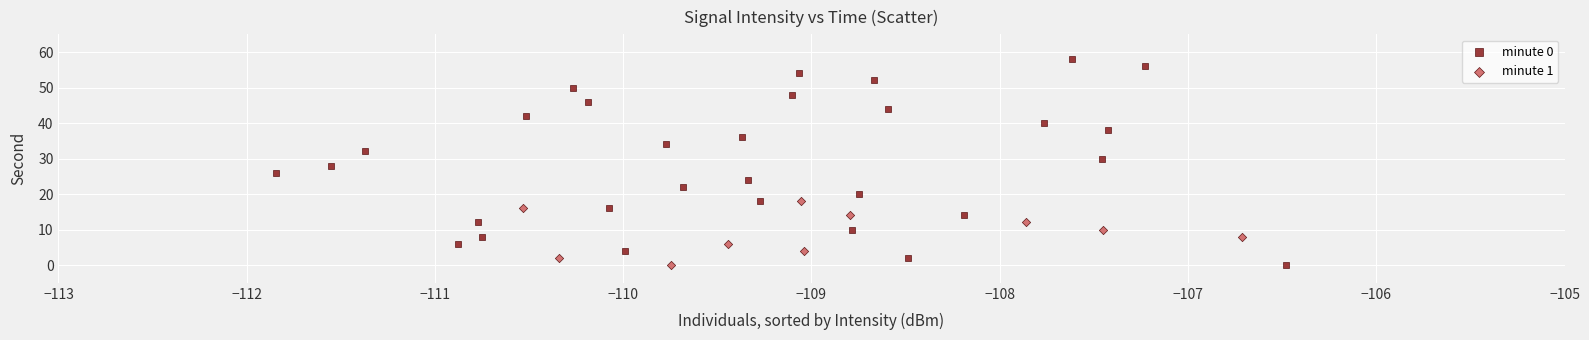

Which series has the largest Y range (max minus min)?

minute 0